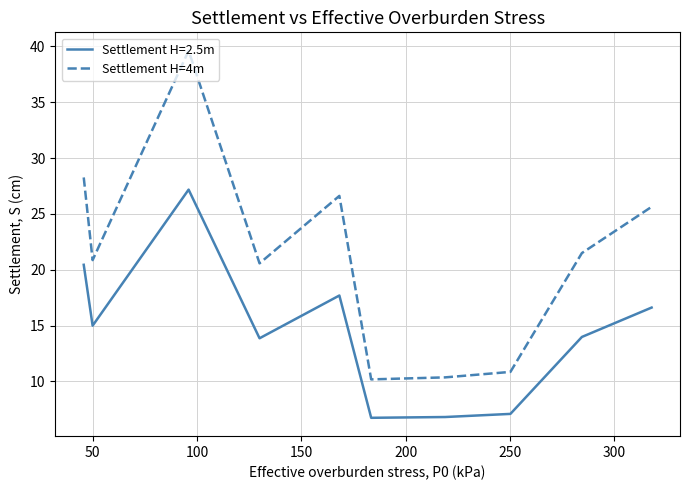

What is the difference between the maximum and minimum values in the Settlement H=4m series?

29.4